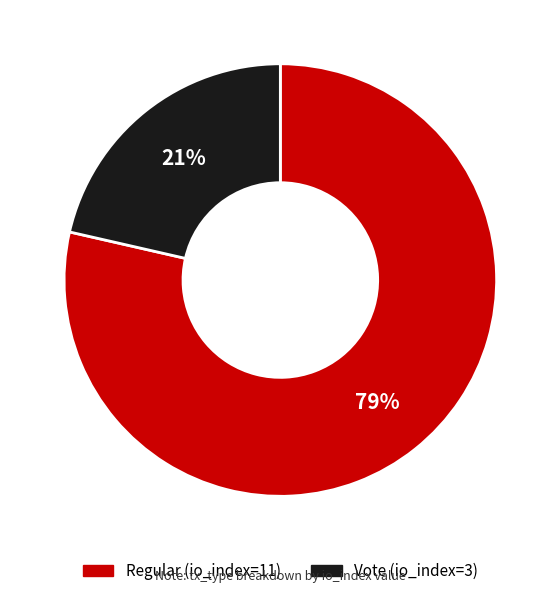

What percentage is the Regular (io_index=11) slice, to the nearest percent?

79%